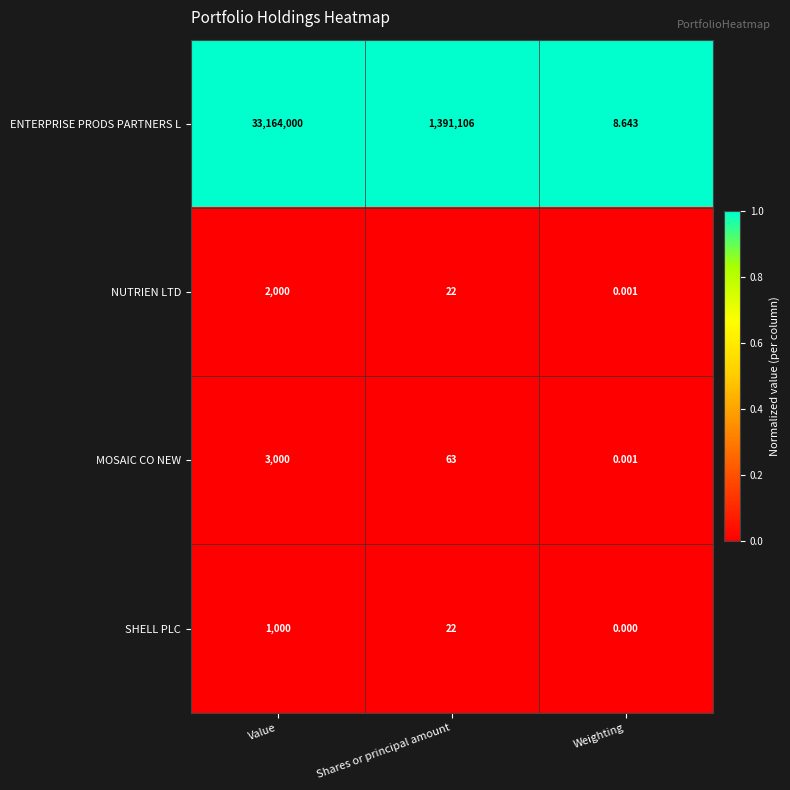

What is the difference between the highest and lowest values at Shares or principal amount?

1391084.0